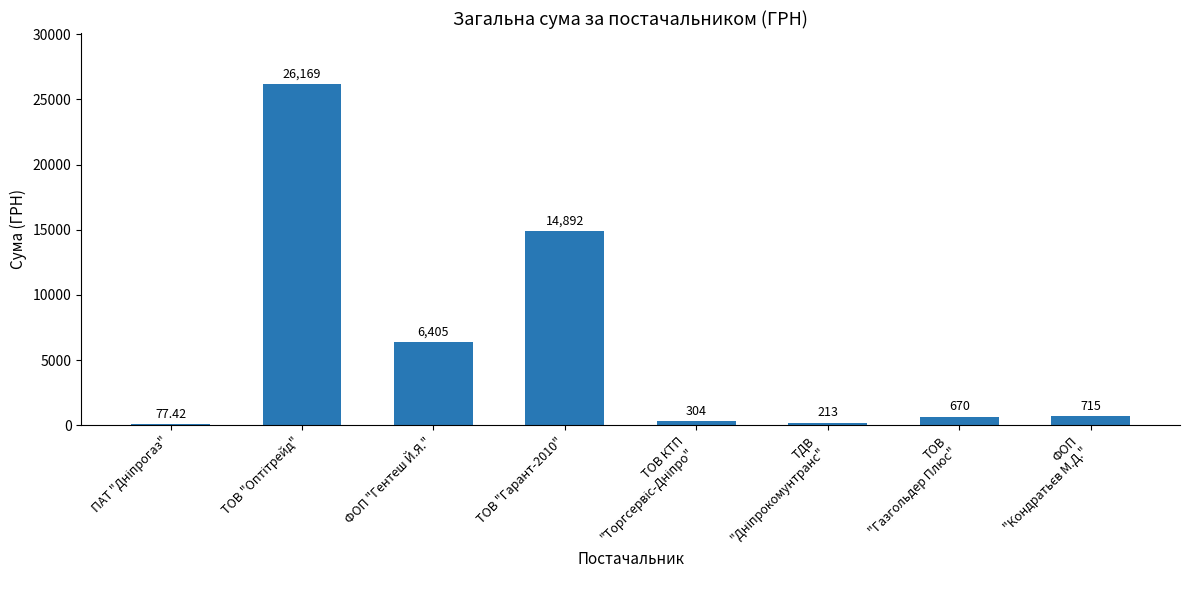

What is the sum of all values?

49445.0